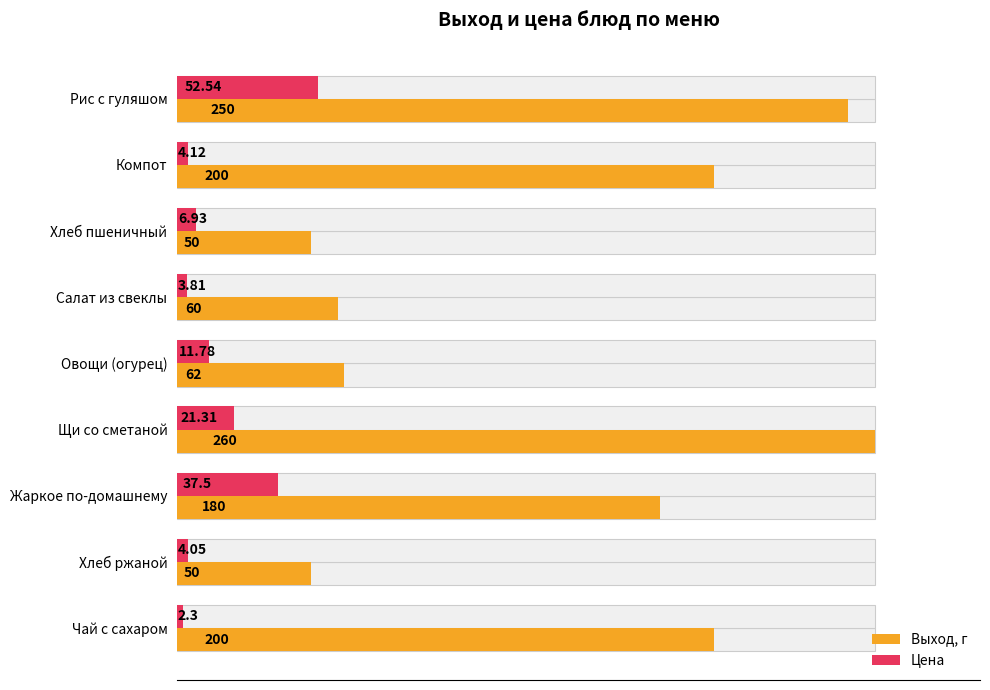

Reading right to left, extract all data points from this chart.

Выход, г: 200.0	50.0	180.0	260.0	62.0	60.0	50.0	200.0	250.0
Цена: 2.3	4.0	37.5	21.3	11.8	3.8	6.9	4.1	52.5